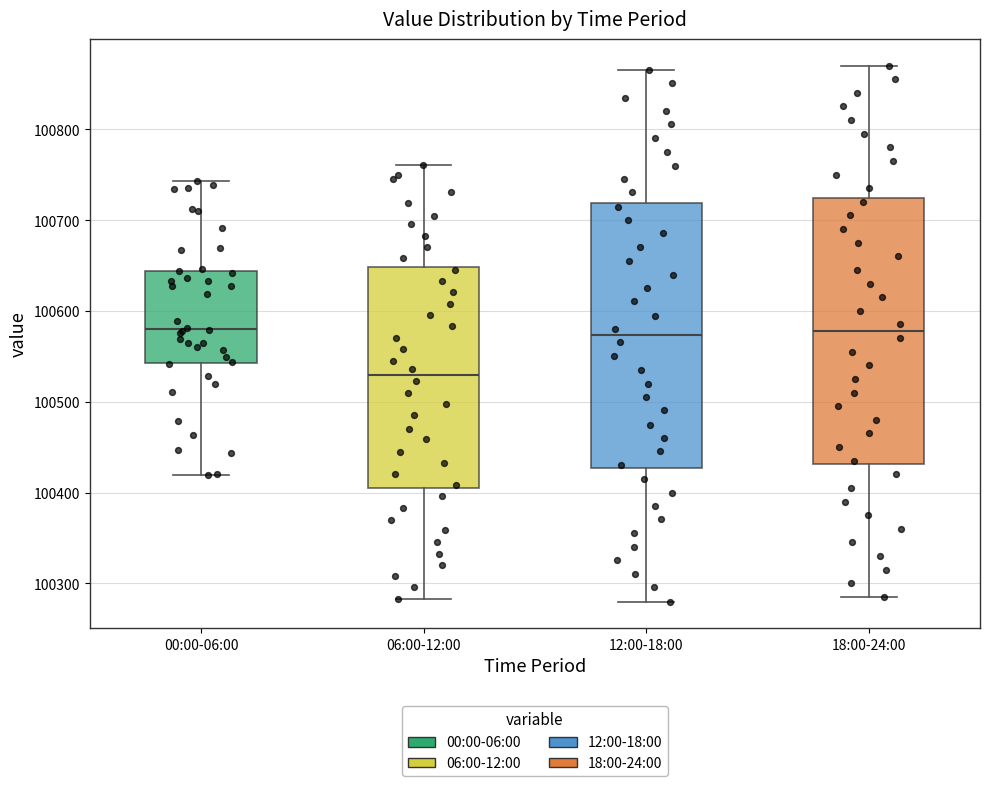

Where does the lower whisker of the box for 06:00-12:00 end on the y-axis? The values are not printed on the chart, so give them approximately, as read against the axis.

100280